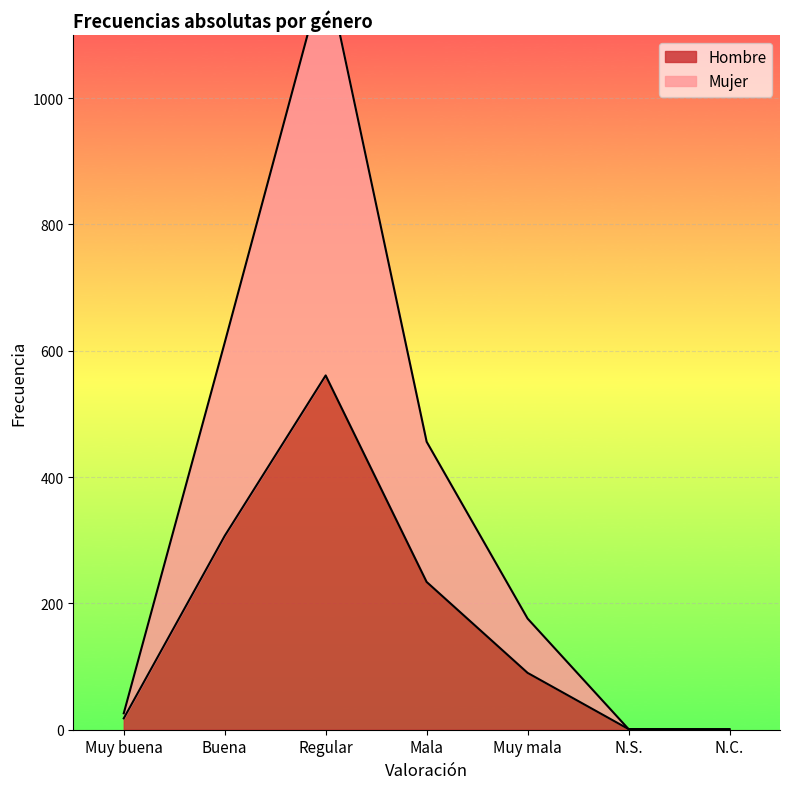

Which series has the largest total across all categories?

Mujer